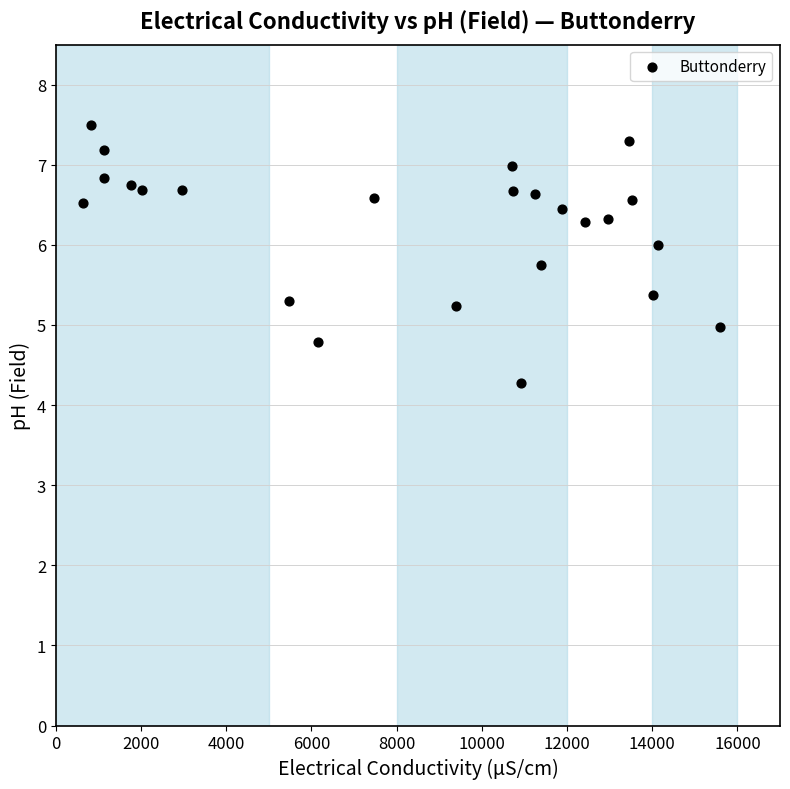

What is the range of X values (max minus min)?

14960.0